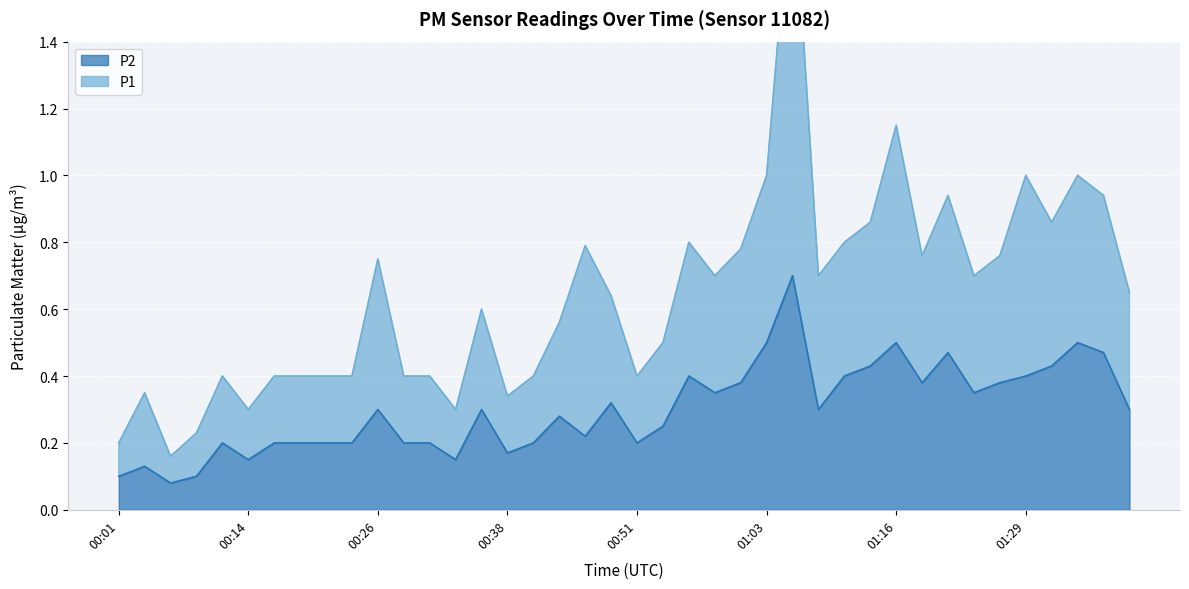

Is it true that the value at 00:26 is 0.5?

False